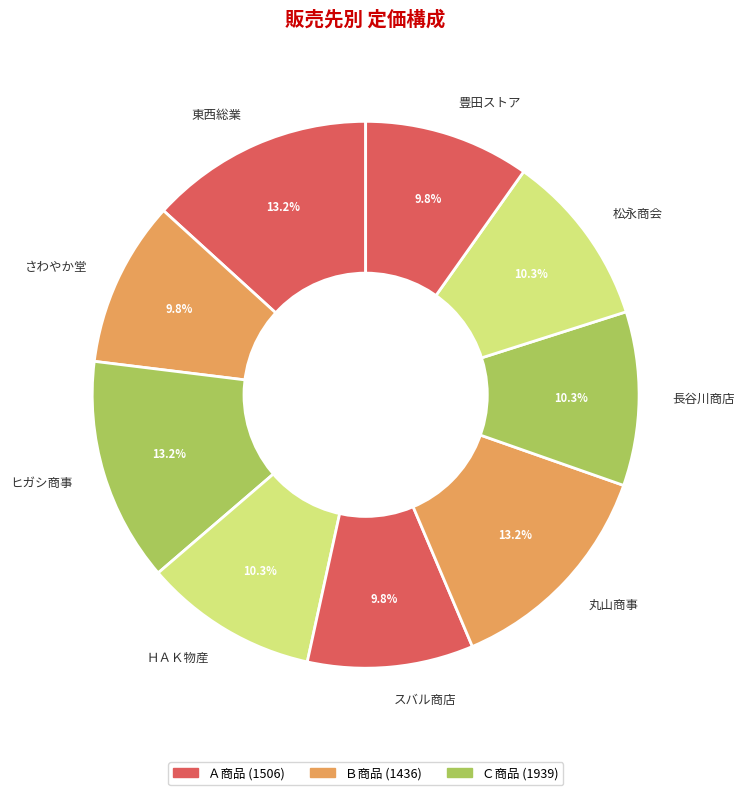

What percentage do ＨＡＫ物産 and ヒガシ商事 together represent?

23.5%